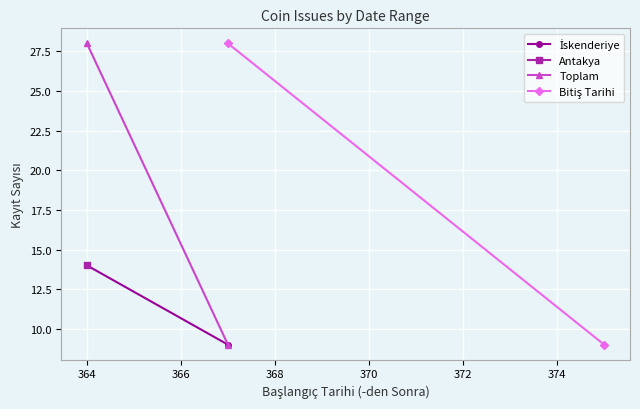

Reading right to left, transcribe all the data shown in this chart.

İskenderiye: 9	14
Toplam: 9	28
Bitiş Tarihi: 9	28